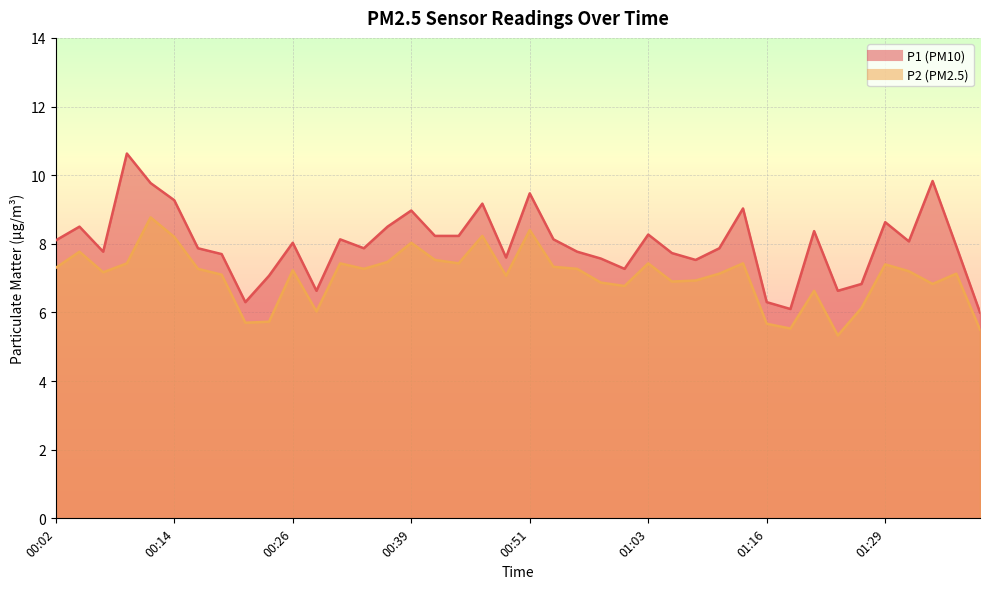

In P1, how many points are lower than both neighbors (excluding endpoints)?

10